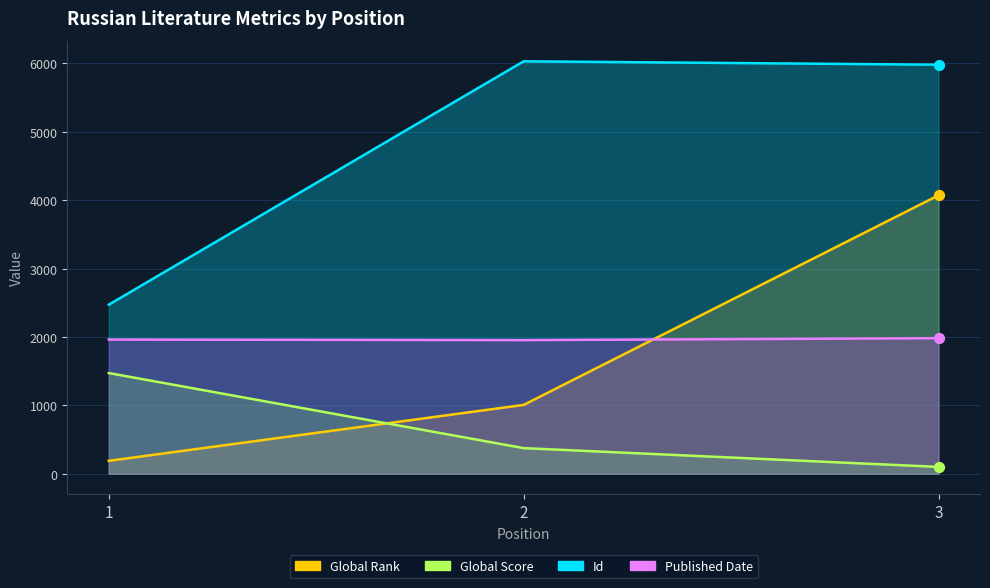

Which series reaches the maximum Y coordinate?

Id